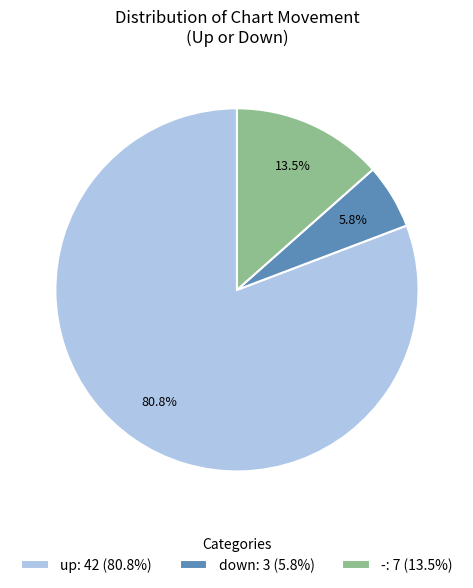

To the nearest percent, what is the difference between the up and - slice percentages?

67%